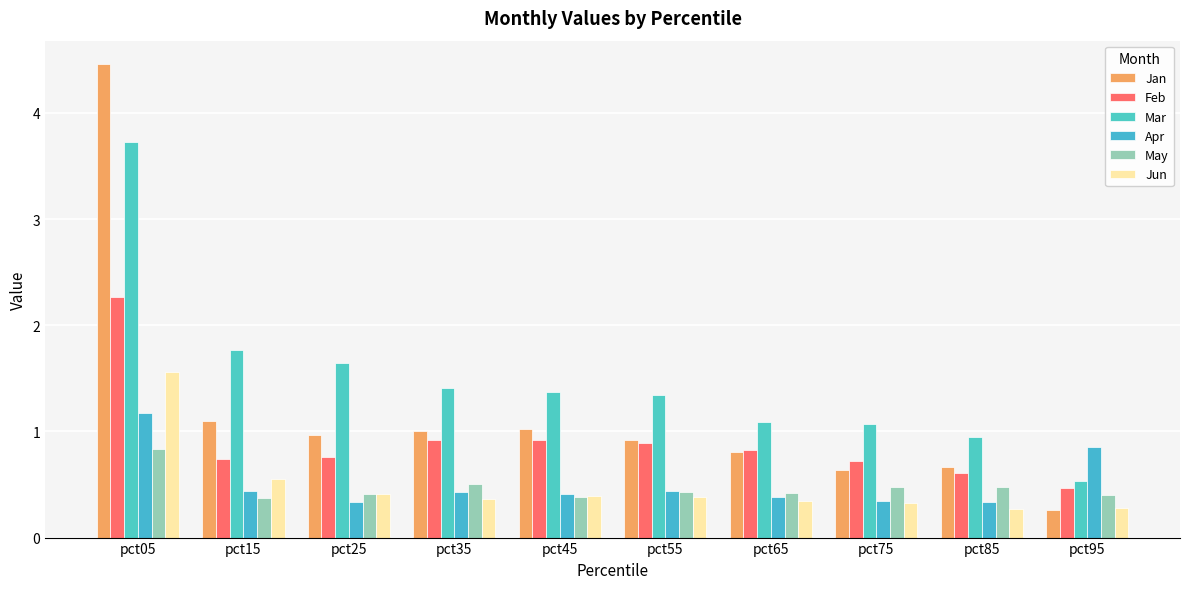

What is the minimum value shown in the chart?

0.3